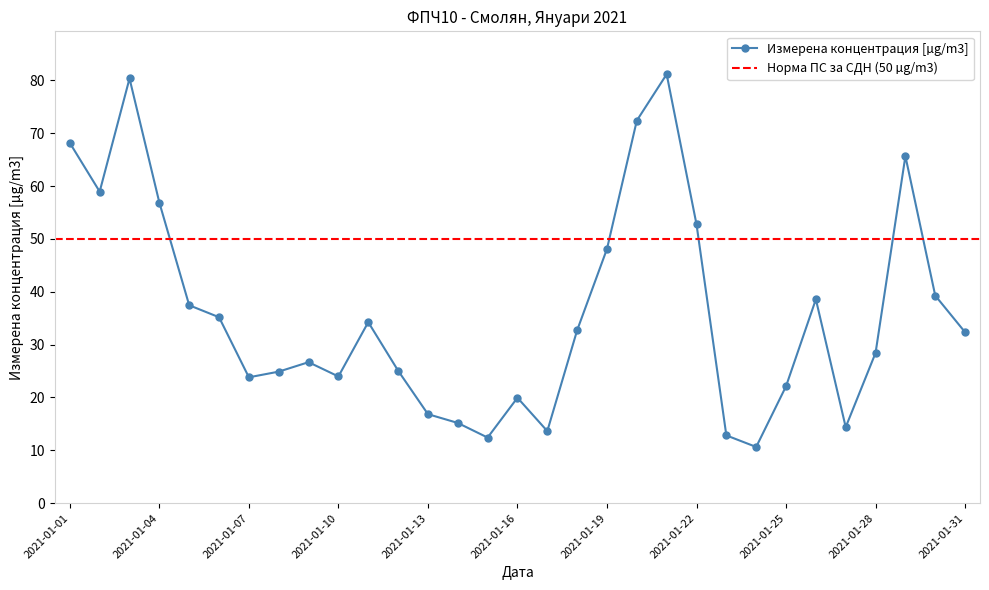

At which label is the value closest to 45?

2021-01-19